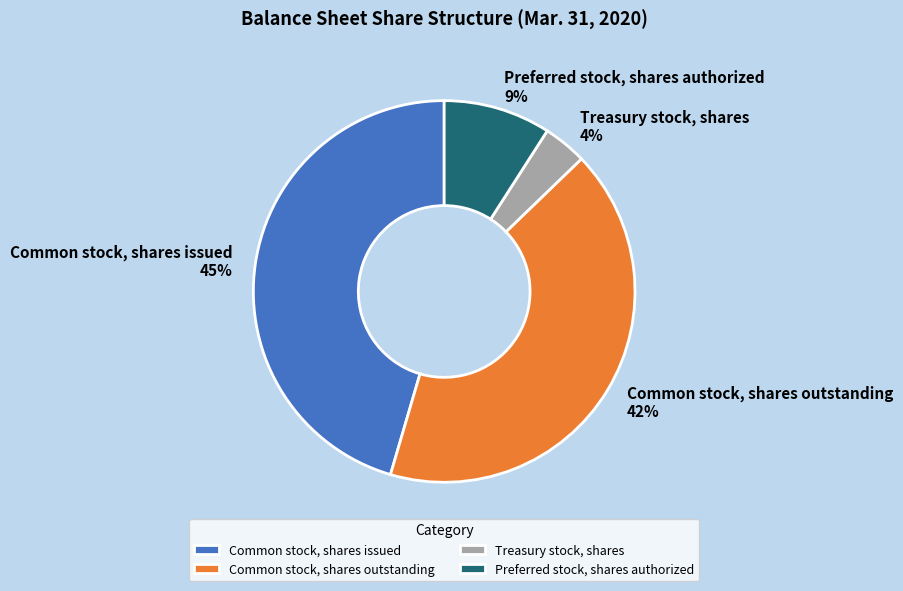

To the nearest percent, what percentage of the pie is Common stock, shares issued?

45%